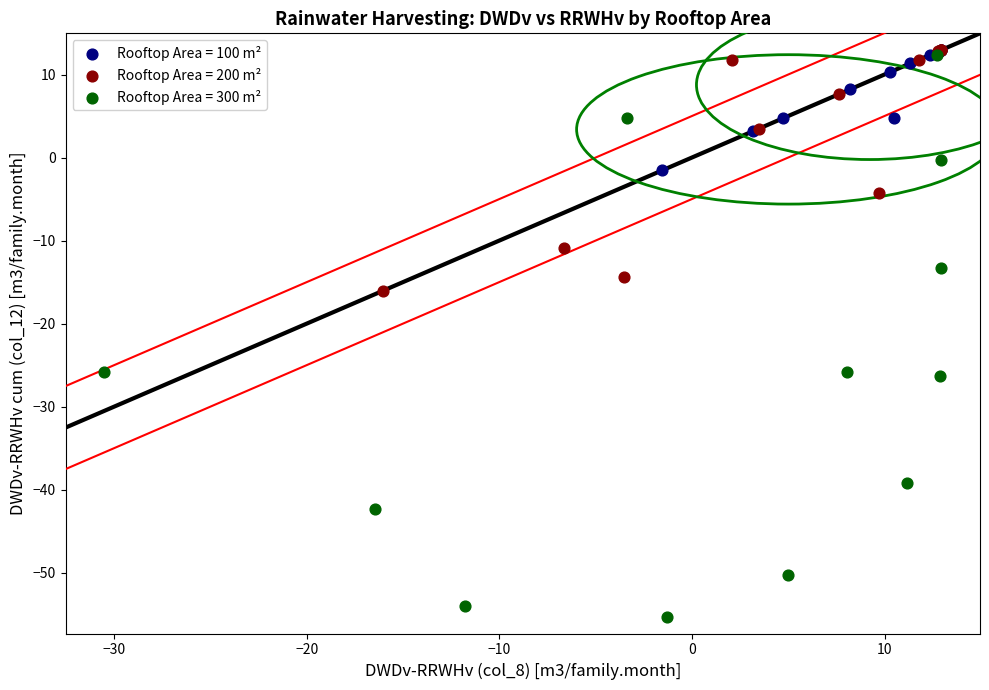

Which series has the widest spread of Y values?

Rooftop Area = 300 m²